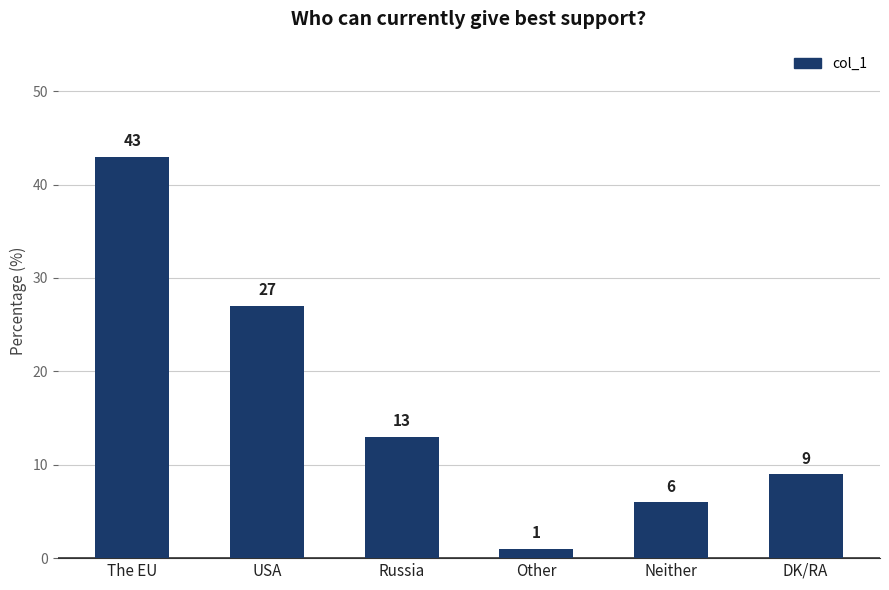

What is the change in value from Russia to Other?

-12